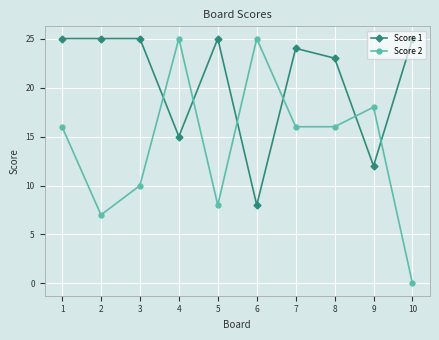

Rank the series by their average value, from lowest to highest.

Score 2, Score 1